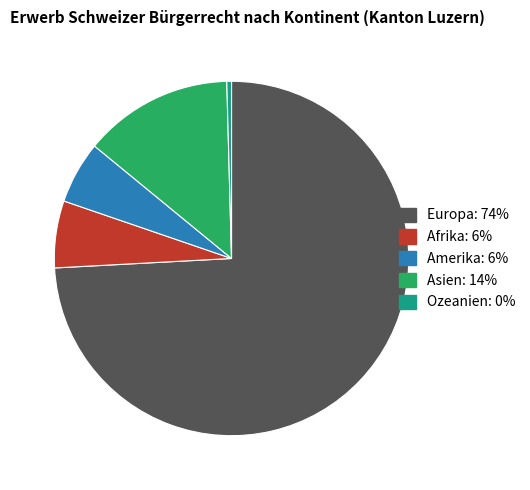

How many segments does this pie chart have?

5